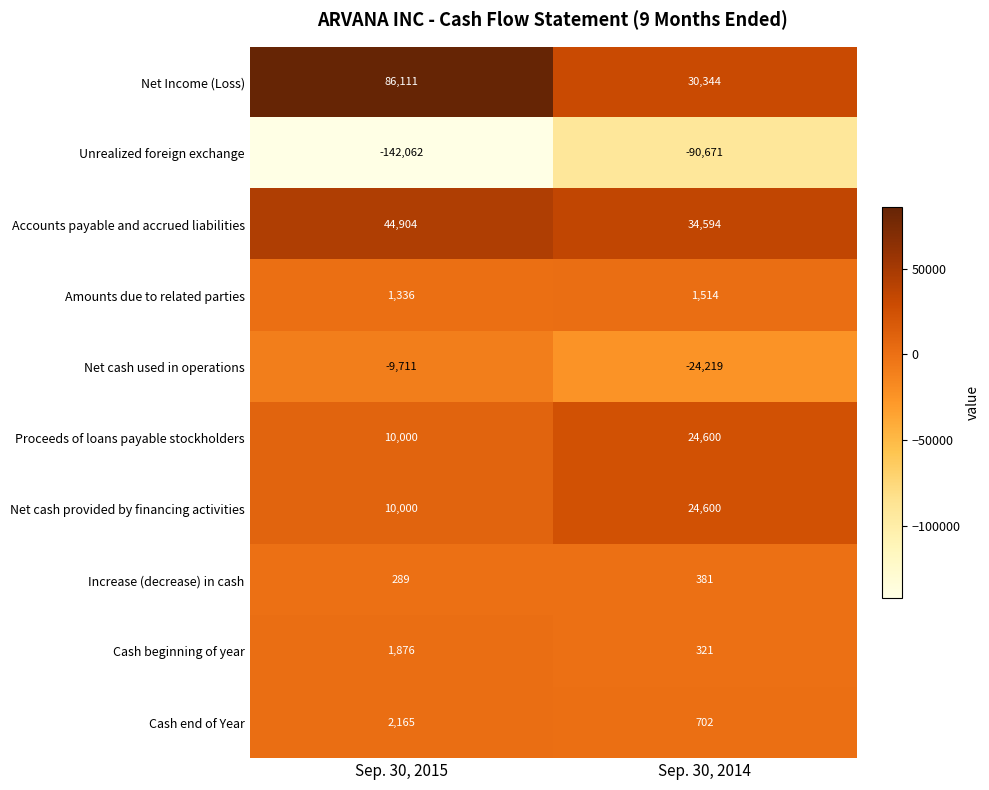

What is the difference between the highest and lowest values at Sep. 30, 2015?

228173